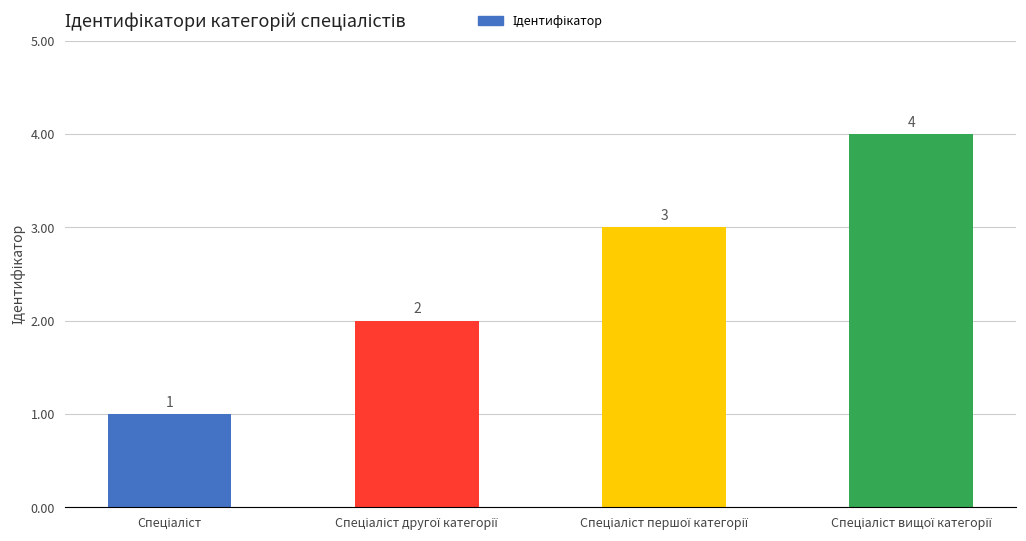

How many bars are there in total?

4